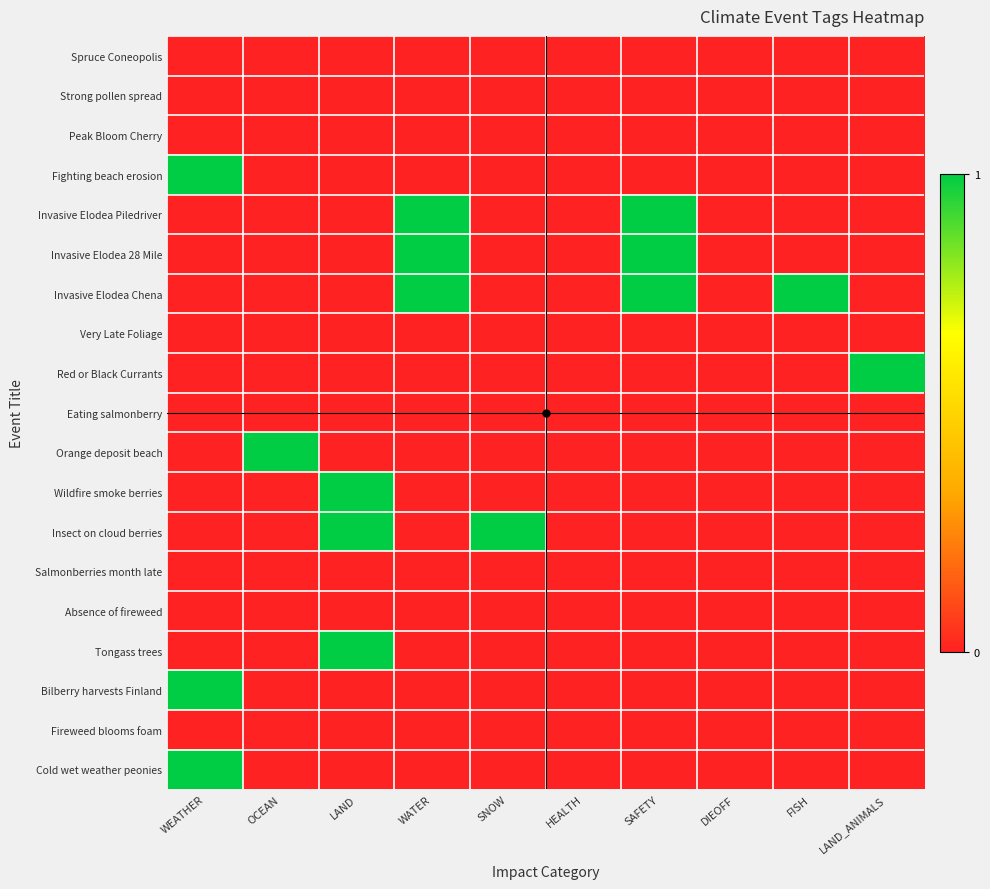

Reading right to left, extract all data points from this chart.

Spruce Coneopolis: LAND_ANIMALS=0	FISH=0	DIEOFF=0	SAFETY=0	HEALTH=0	SNOW=0	WATER=0	LAND=0	OCEAN=0	WEATHER=0
Strong pollen spread: LAND_ANIMALS=0	FISH=0	DIEOFF=0	SAFETY=0	HEALTH=0	SNOW=0	WATER=0	LAND=0	OCEAN=0	WEATHER=0
Peak Bloom Cherry: LAND_ANIMALS=0	FISH=0	DIEOFF=0	SAFETY=0	HEALTH=0	SNOW=0	WATER=0	LAND=0	OCEAN=0	WEATHER=0
Fighting beach erosion: LAND_ANIMALS=0	FISH=0	DIEOFF=0	SAFETY=0	HEALTH=0	SNOW=0	WATER=0	LAND=0	OCEAN=0	WEATHER=1
Invasive Elodea Piledriver: LAND_ANIMALS=0	FISH=0	DIEOFF=0	SAFETY=1	HEALTH=0	SNOW=0	WATER=1	LAND=0	OCEAN=0	WEATHER=0
Invasive Elodea 28 Mile: LAND_ANIMALS=0	FISH=0	DIEOFF=0	SAFETY=1	HEALTH=0	SNOW=0	WATER=1	LAND=0	OCEAN=0	WEATHER=0
Invasive Elodea Chena: LAND_ANIMALS=0	FISH=1	DIEOFF=0	SAFETY=1	HEALTH=0	SNOW=0	WATER=1	LAND=0	OCEAN=0	WEATHER=0
Very Late Foliage: LAND_ANIMALS=0	FISH=0	DIEOFF=0	SAFETY=0	HEALTH=0	SNOW=0	WATER=0	LAND=0	OCEAN=0	WEATHER=0
Red or Black Currants: LAND_ANIMALS=1	FISH=0	DIEOFF=0	SAFETY=0	HEALTH=0	SNOW=0	WATER=0	LAND=0	OCEAN=0	WEATHER=0
Eating salmonberry: LAND_ANIMALS=0	FISH=0	DIEOFF=0	SAFETY=0	HEALTH=0	SNOW=0	WATER=0	LAND=0	OCEAN=0	WEATHER=0
Orange deposit beach: LAND_ANIMALS=0	FISH=0	DIEOFF=0	SAFETY=0	HEALTH=0	SNOW=0	WATER=0	LAND=0	OCEAN=1	WEATHER=0
Wildfire smoke berries: LAND_ANIMALS=0	FISH=0	DIEOFF=0	SAFETY=0	HEALTH=0	SNOW=0	WATER=0	LAND=1	OCEAN=0	WEATHER=0
Insect on cloud berries: LAND_ANIMALS=0	FISH=0	DIEOFF=0	SAFETY=0	HEALTH=0	SNOW=1	WATER=0	LAND=1	OCEAN=0	WEATHER=0
Salmonberries month late: LAND_ANIMALS=0	FISH=0	DIEOFF=0	SAFETY=0	HEALTH=0	SNOW=0	WATER=0	LAND=0	OCEAN=0	WEATHER=0
Absence of fireweed: LAND_ANIMALS=0	FISH=0	DIEOFF=0	SAFETY=0	HEALTH=0	SNOW=0	WATER=0	LAND=0	OCEAN=0	WEATHER=0
Tongass trees: LAND_ANIMALS=0	FISH=0	DIEOFF=0	SAFETY=0	HEALTH=0	SNOW=0	WATER=0	LAND=1	OCEAN=0	WEATHER=0
Bilberry harvests Finland: LAND_ANIMALS=0	FISH=0	DIEOFF=0	SAFETY=0	HEALTH=0	SNOW=0	WATER=0	LAND=0	OCEAN=0	WEATHER=1
Fireweed blooms foam: LAND_ANIMALS=0	FISH=0	DIEOFF=0	SAFETY=0	HEALTH=0	SNOW=0	WATER=0	LAND=0	OCEAN=0	WEATHER=0
Cold wet weather peonies: LAND_ANIMALS=0	FISH=0	DIEOFF=0	SAFETY=0	HEALTH=0	SNOW=0	WATER=0	LAND=0	OCEAN=0	WEATHER=1